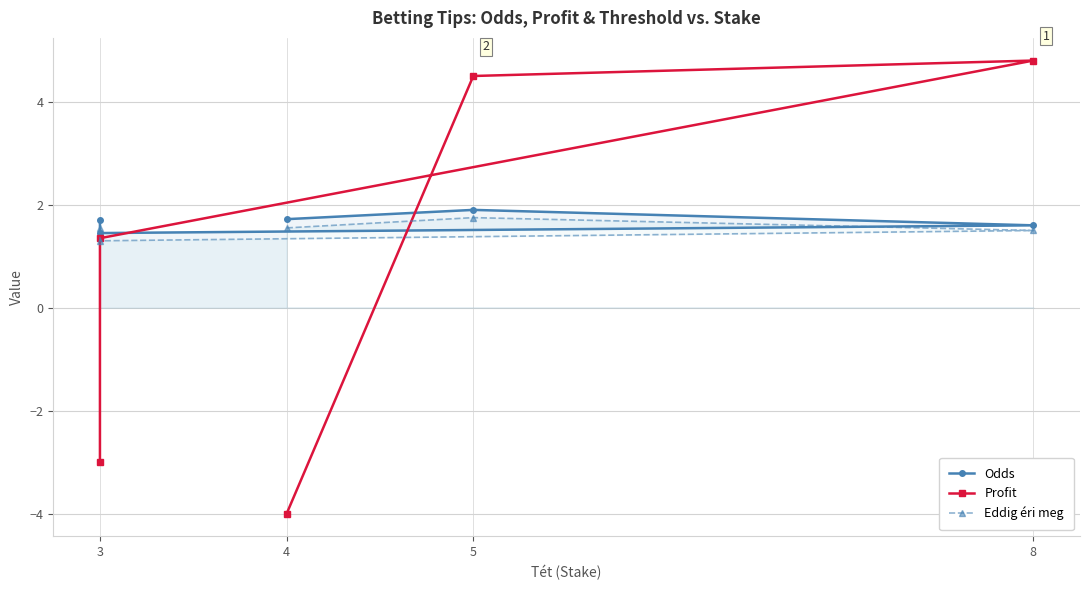

True or false: Odds and Eddig éri meg intersect in this chart.

False